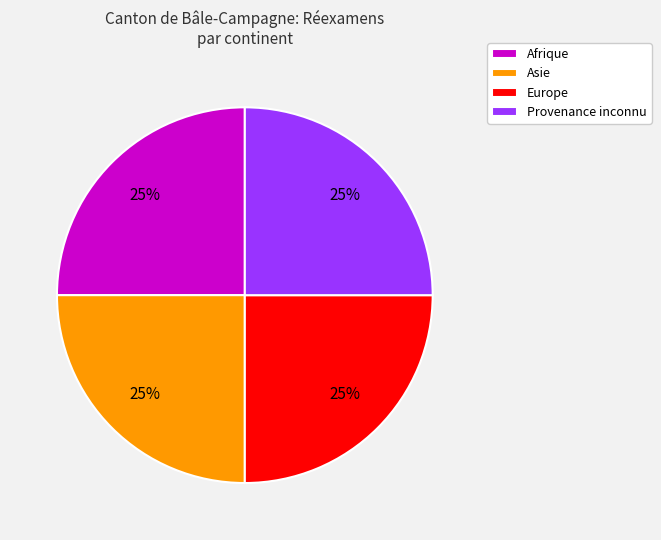

Is there any slice that represents more than half of the pie?

No